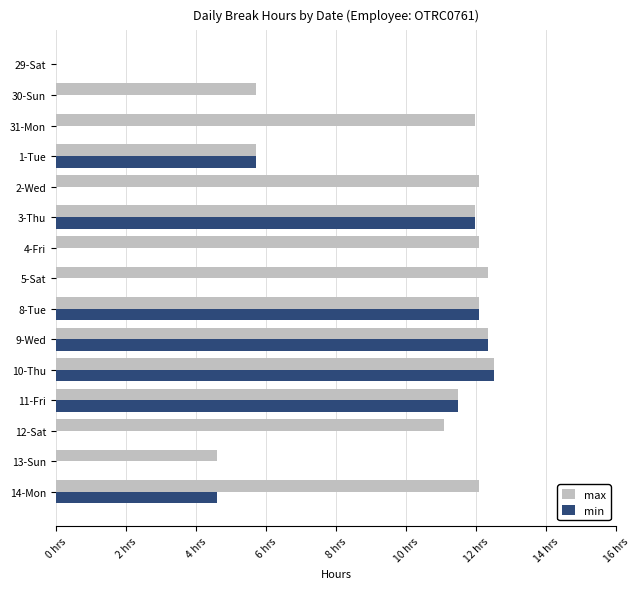

What is the difference between the second highest and second lowest values in the max series?

7.7